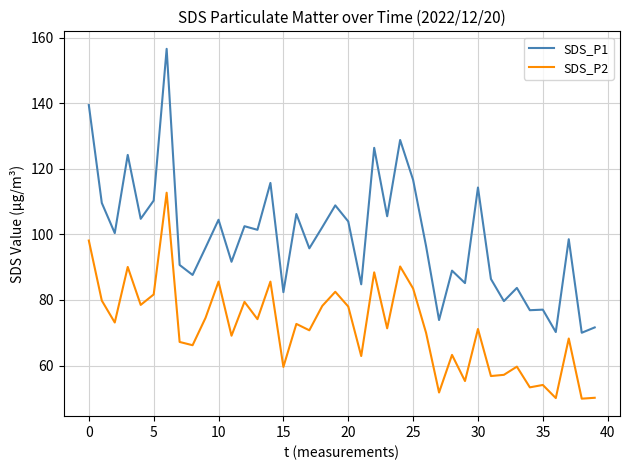

What is the minimum value shown in the chart?

49.9